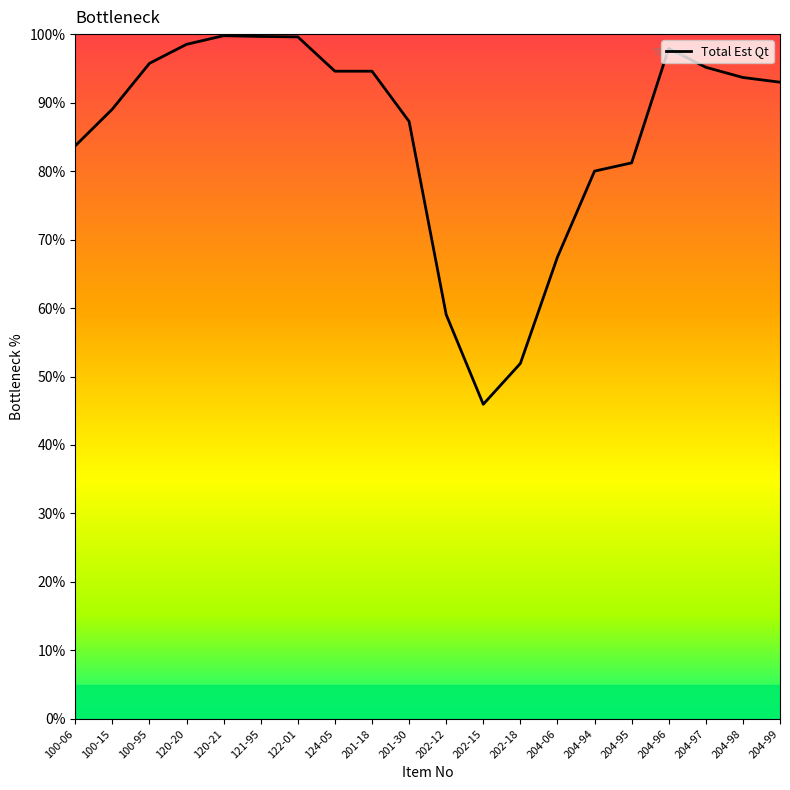

What is the change in value from 204-94 to 204-99?

+13.0